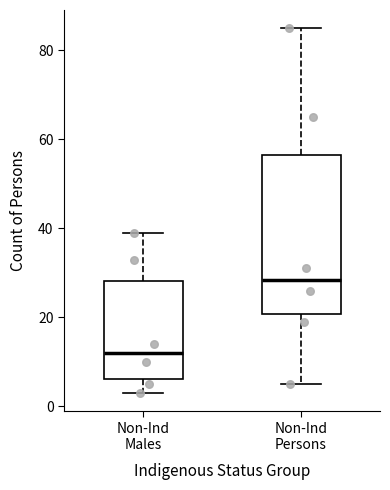

Where does the lower whisker of the box for Non-Ind Males end on the y-axis? The values are not printed on the chart, so give them approximately, as read against the axis.

4